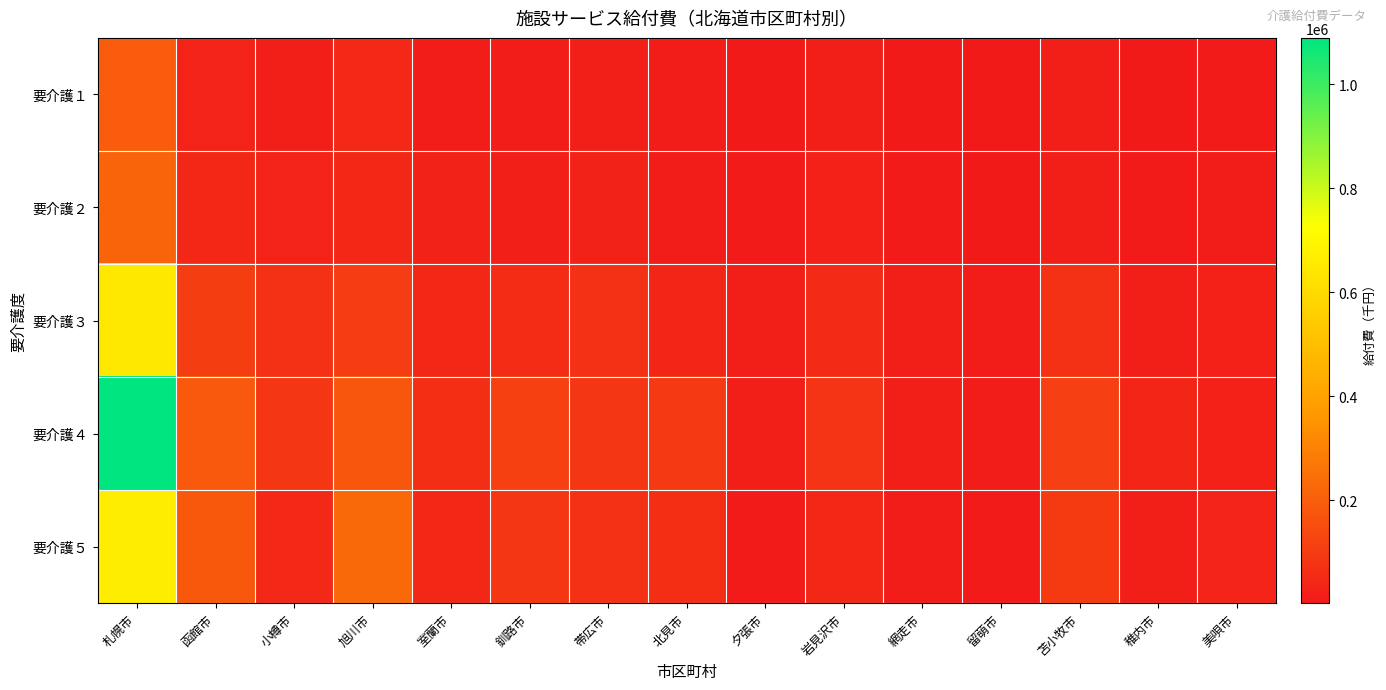

What is the total value across all series at 函館市?

555335.0